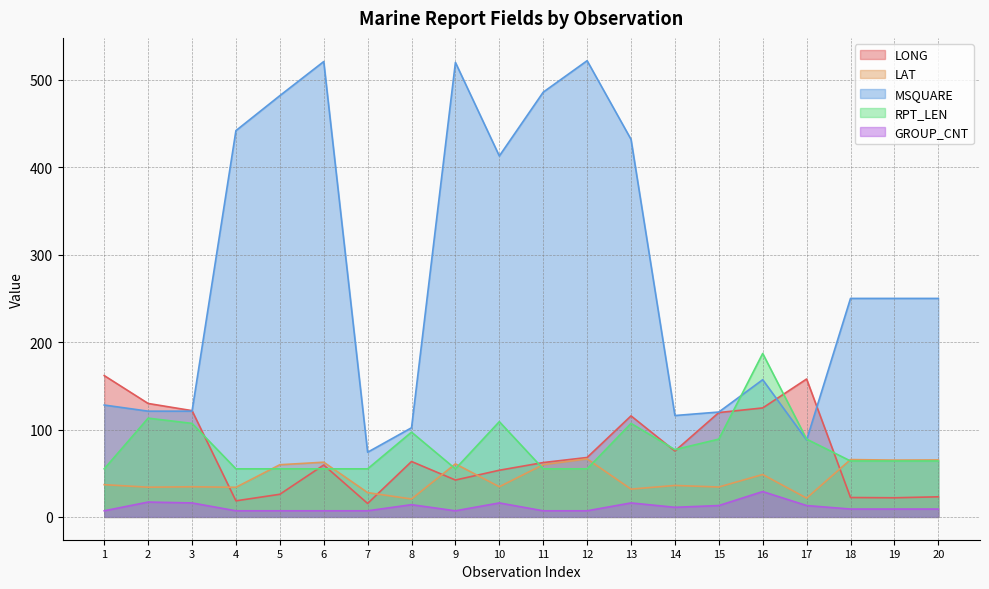

What is the value of the RPT_LEN point at the 13th from the left?

107.0